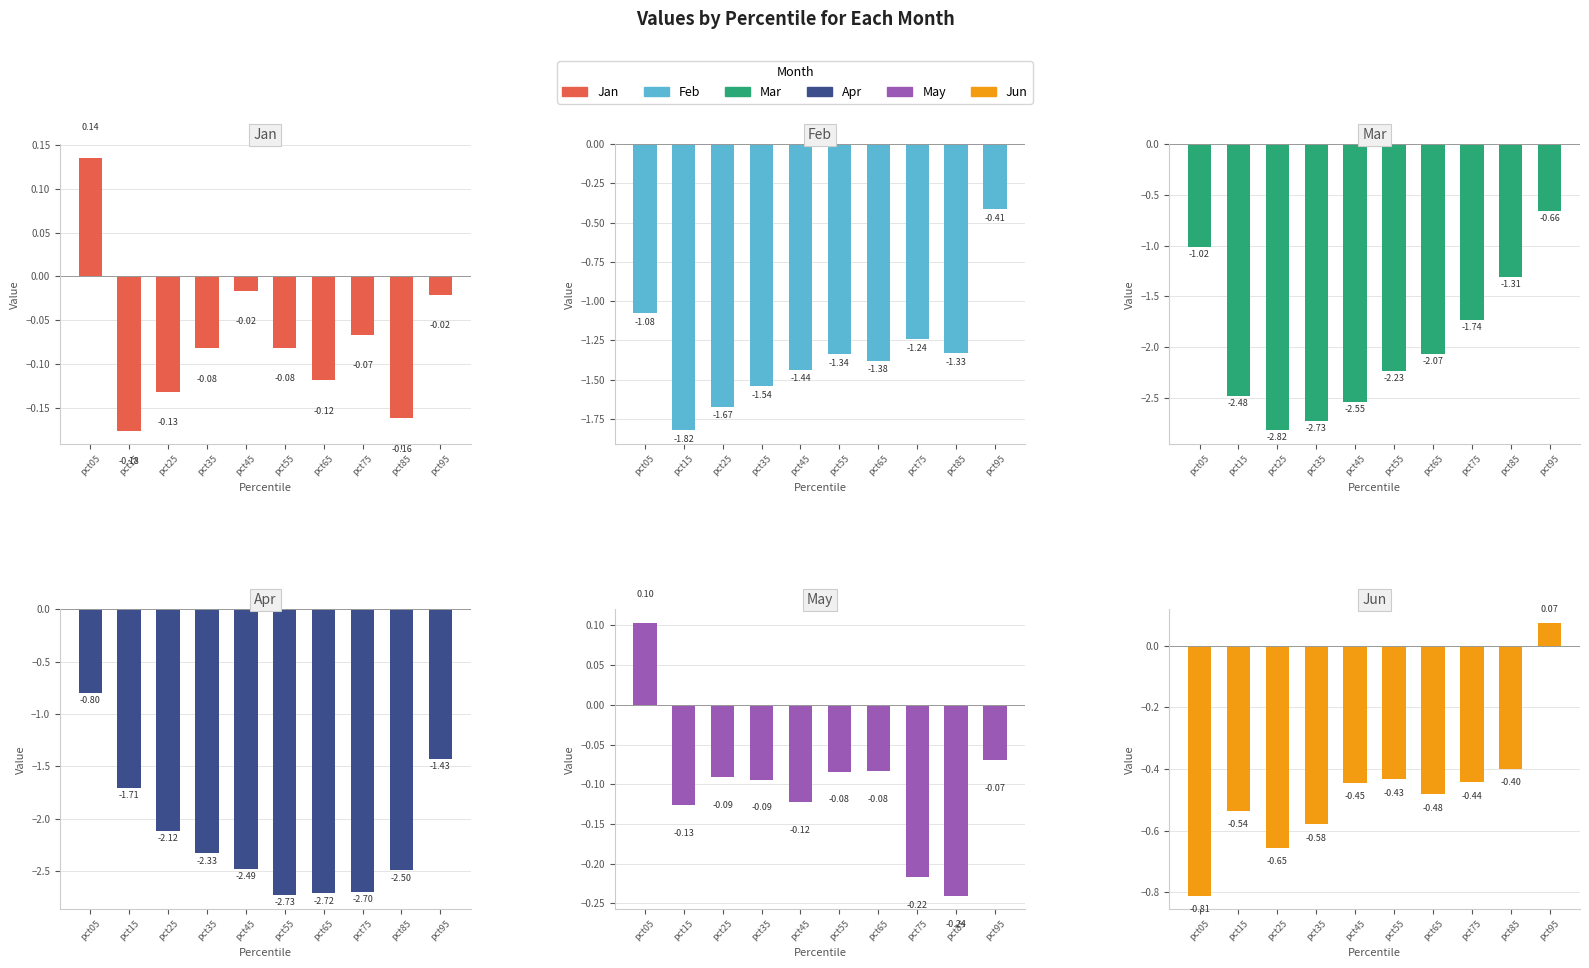

What is the value of the May bar at the 5th from the left?

-0.1